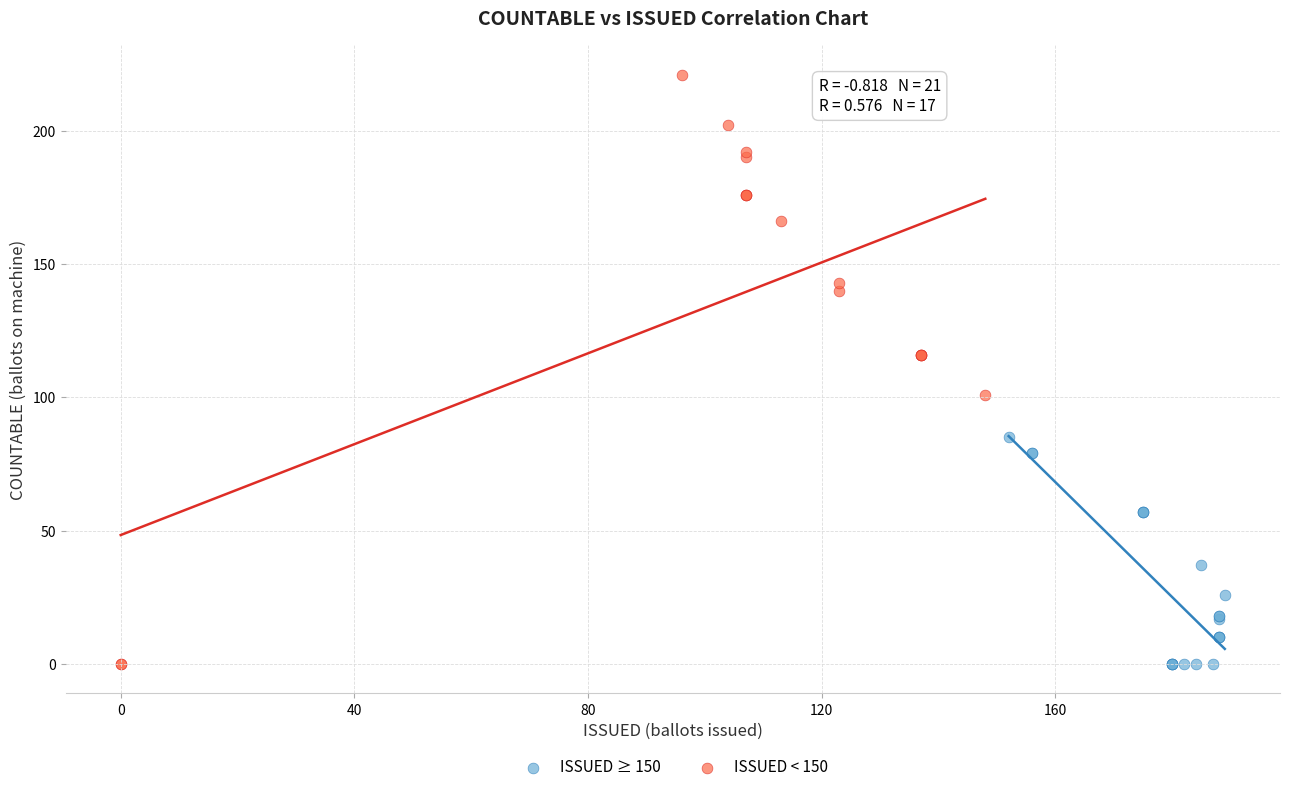

Which series reaches the maximum Y coordinate?

ISSUED < 150